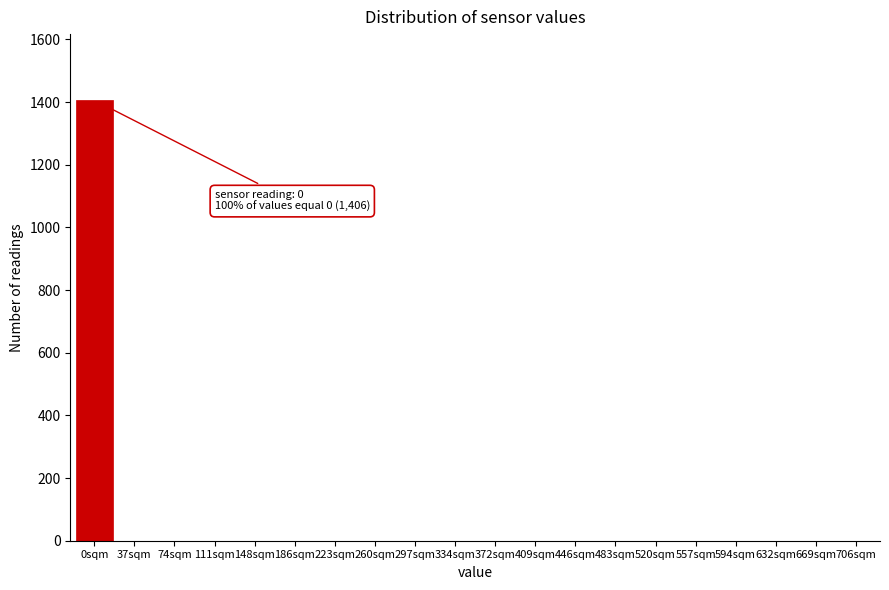

Reading left to right, what are all the values shown in this chart?

0sqm=1406	37sqm=0	74sqm=0	111sqm=0	148sqm=0	186sqm=0	223sqm=0	260sqm=0	297sqm=0	334sqm=0	372sqm=0	409sqm=0	446sqm=0	483sqm=0	520sqm=0	557sqm=0	594sqm=0	632sqm=0	669sqm=0	706sqm=0